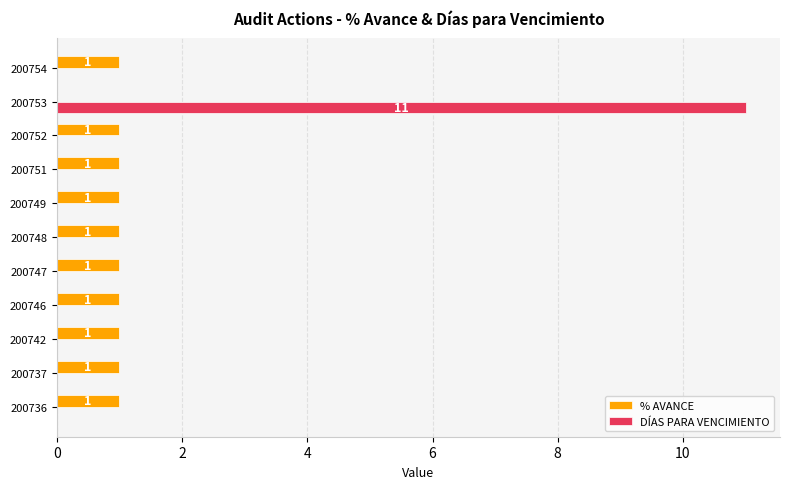

How many values in the DÍAS PARA VENCIMIENTO series exceed 0?

1